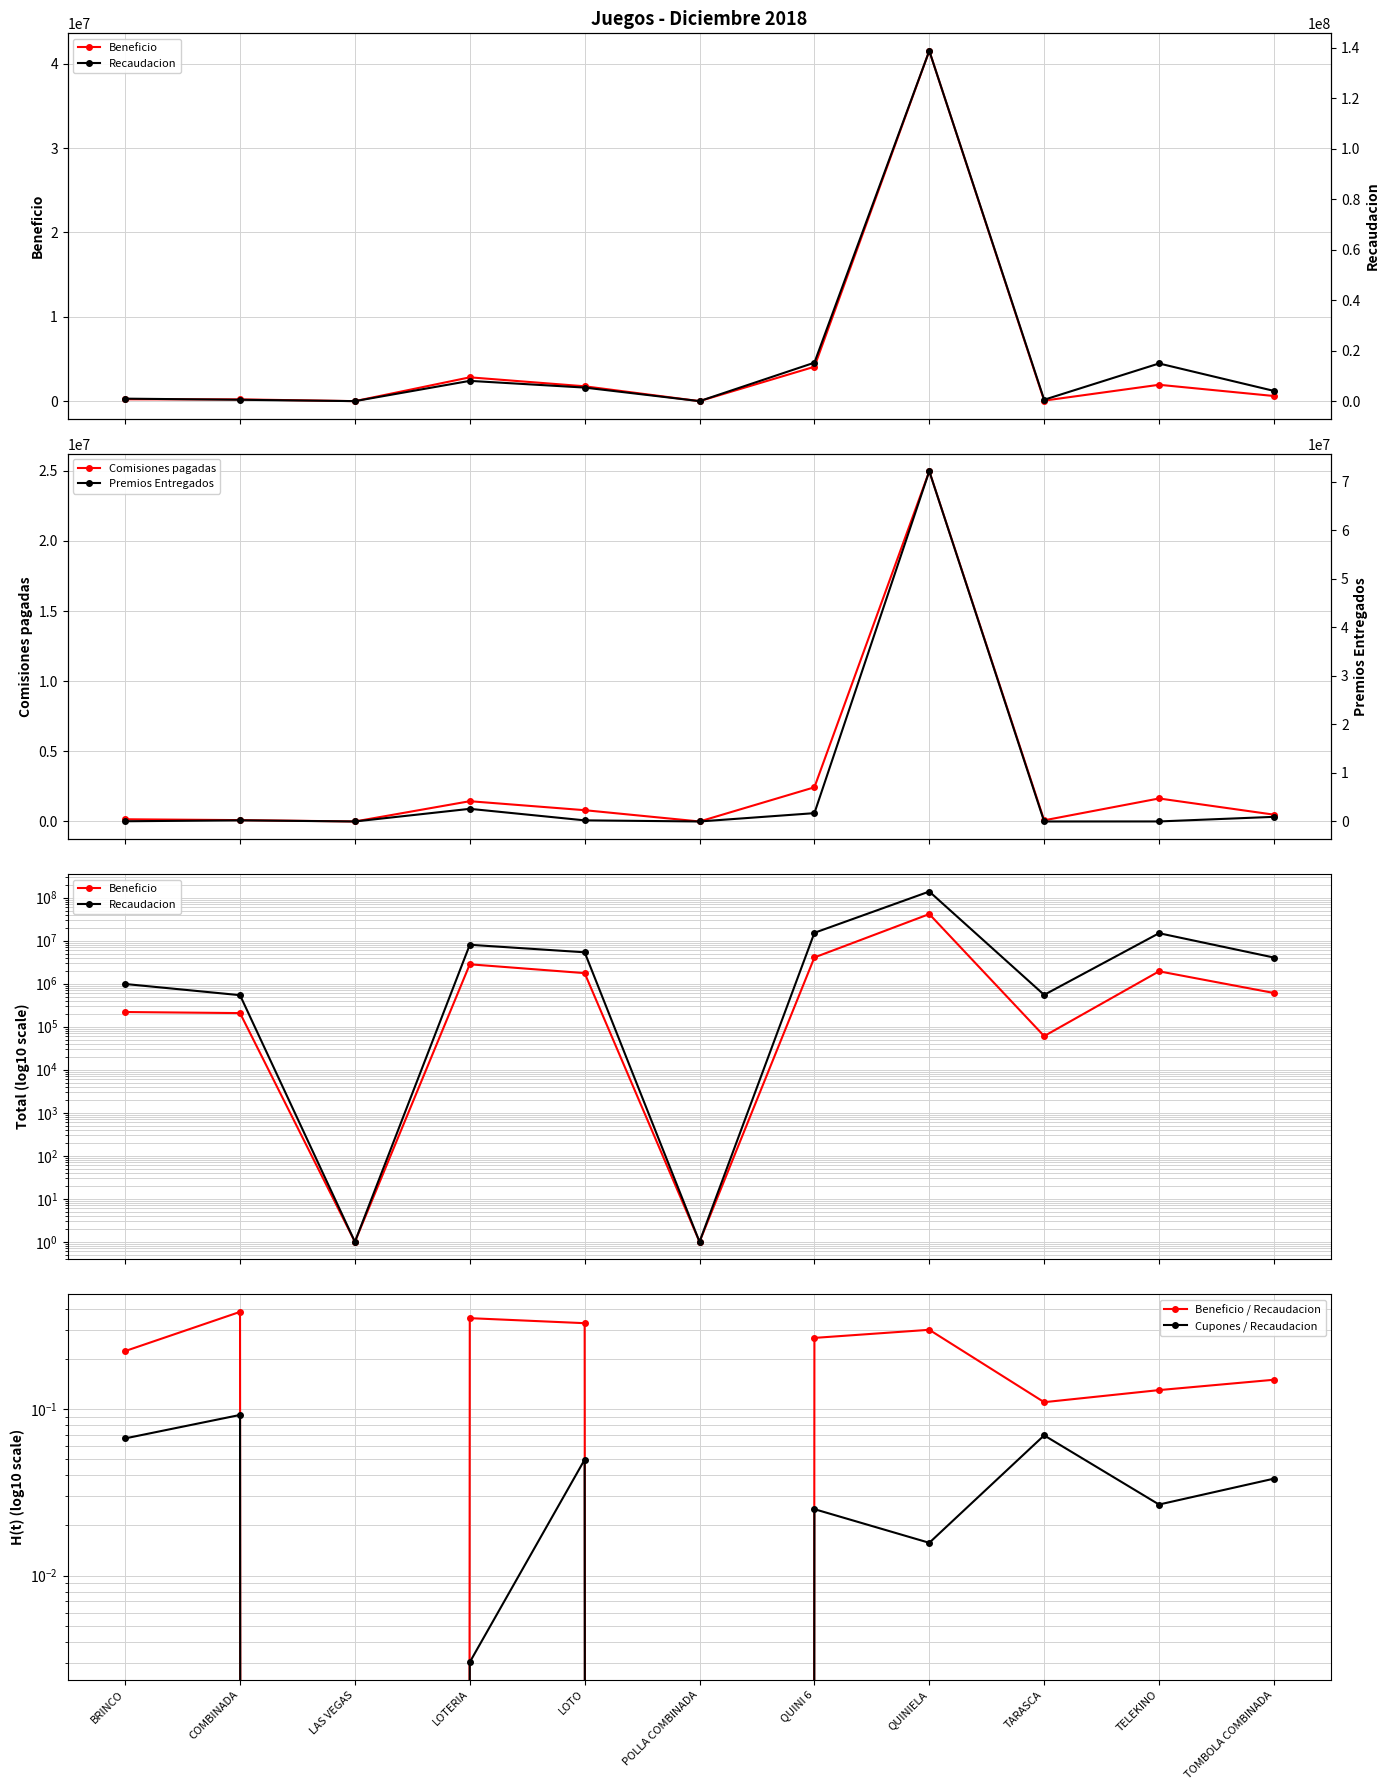

At which category does Recaudacion reach its first local peak?

LOTERIA